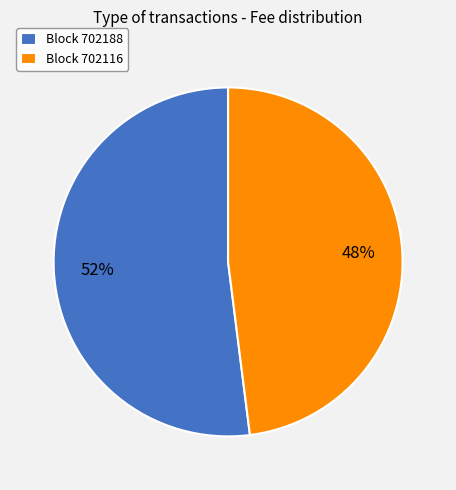

What is the smallest slice in the pie chart?

Block 702116